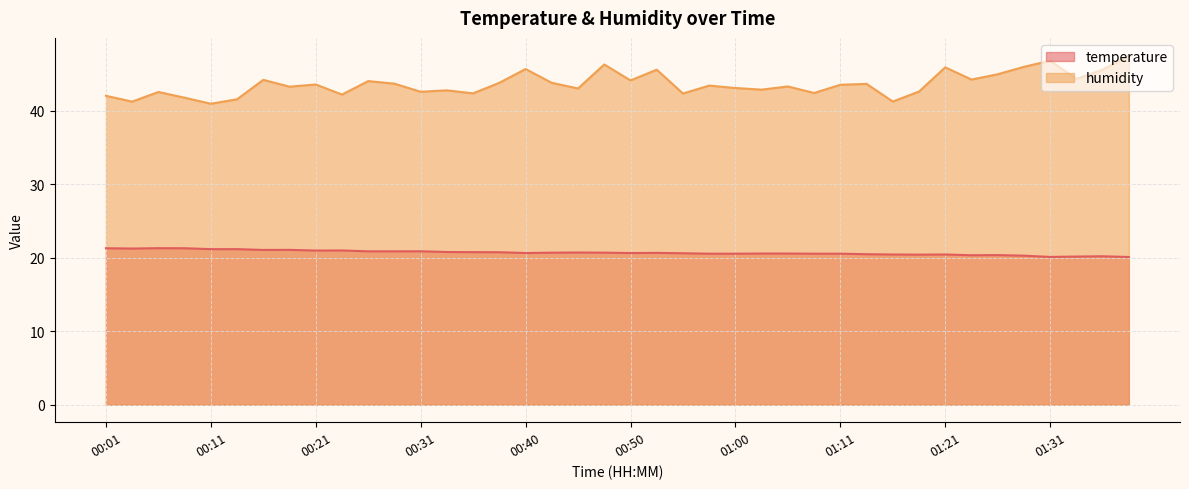

Reading left to right, what are all the values shown in this chart?

temperature: 21.3	21.2	21.3	21.3	21.2	21.2	21.1	21.1	21.0	21.0	20.9	20.9	20.9	20.8	20.8	20.7	20.6	20.7	20.7	20.7	20.6	20.6	20.6	20.5	20.5	20.6	20.6	20.5	20.5	20.5	20.4	20.4	20.4	20.3	20.4	20.3	20.1	20.1	20.2	20.1
humidity: 42.0	41.2	42.5	41.8	40.9	41.5	44.2	43.2	43.5	42.2	44.0	43.7	42.6	42.8	42.3	43.8	45.6	43.8	43.0	46.3	44.1	45.6	42.3	43.4	43.1	42.9	43.3	42.4	43.5	43.6	41.2	42.6	45.9	44.2	44.9	46.0	46.8	44.3	45.6	47.5